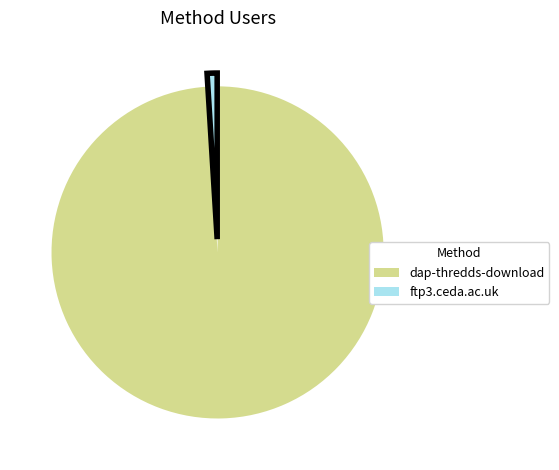

Does dap-thredds-download represent more than half of the total?

Yes